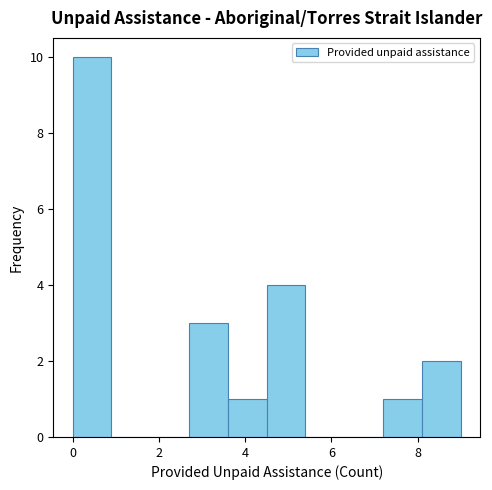

Reading left to right, list every bar in this chart as the range it spans on the x-axis followed by its height. Neither the bar edges nor the heights are printed on the chart, so give them approximately, as read against the axes.

0.0 to 0.9: 10
0.9 to 1.8: 0
1.8 to 2.7: 0
2.7 to 3.6: 3
3.6 to 4.5: 1
4.5 to 5.4: 4
5.4 to 6.3: 0
6.3 to 7.2: 0
7.2 to 8.1: 1
8.1 to 9.0: 2